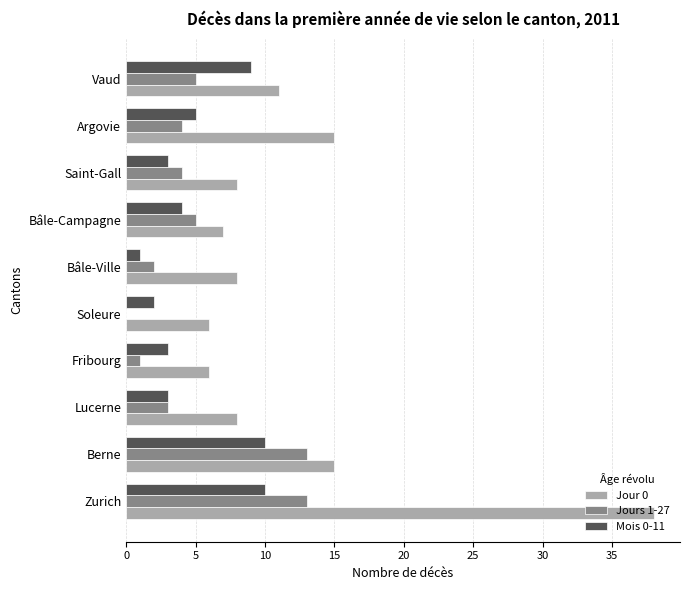

How many series are shown in this chart?

3